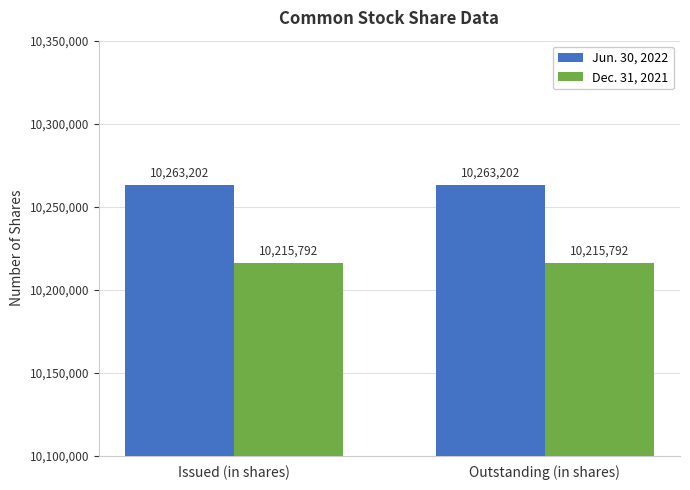

What is the spread (max minus min) of values at Outstanding (in shares)?

47410